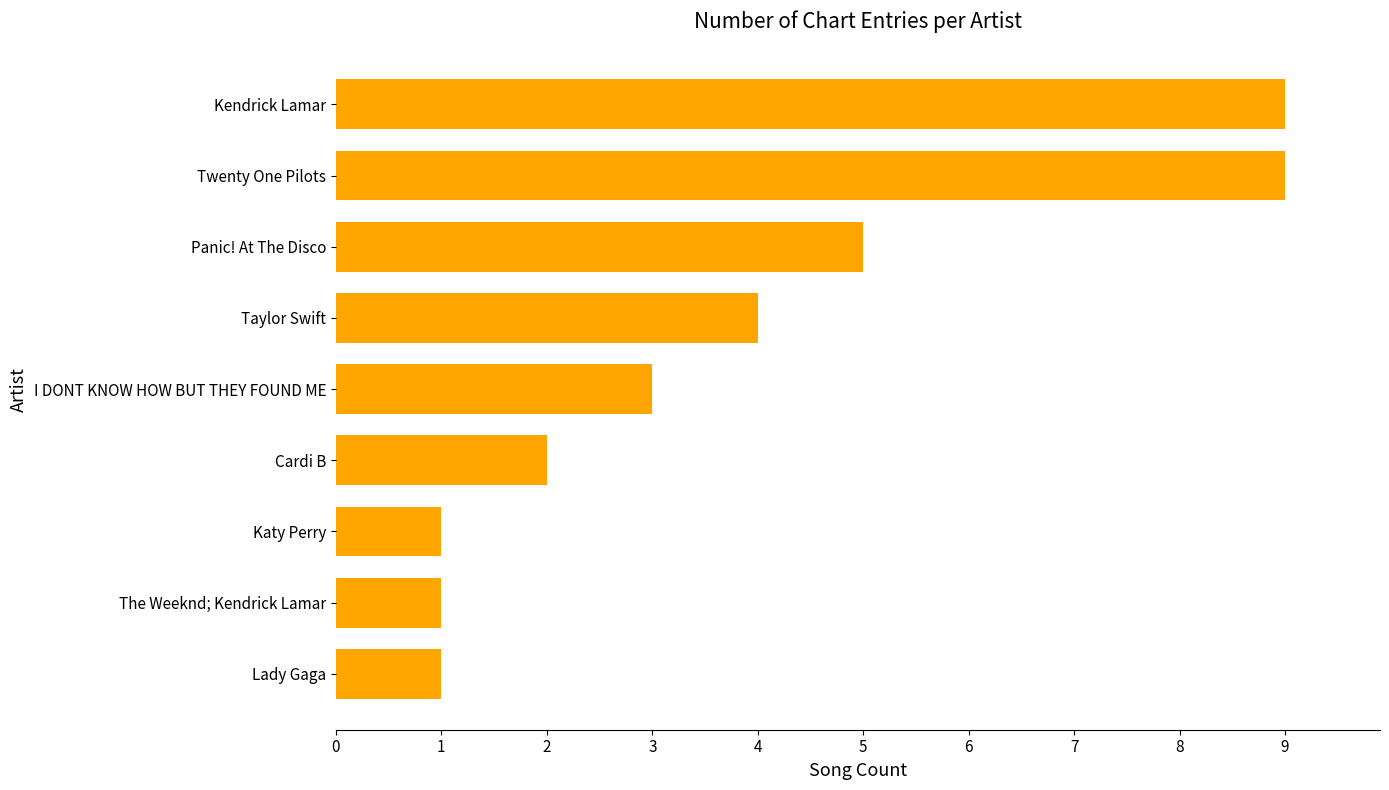

Which has a higher value, Cardi B or Katy Perry?

Cardi B